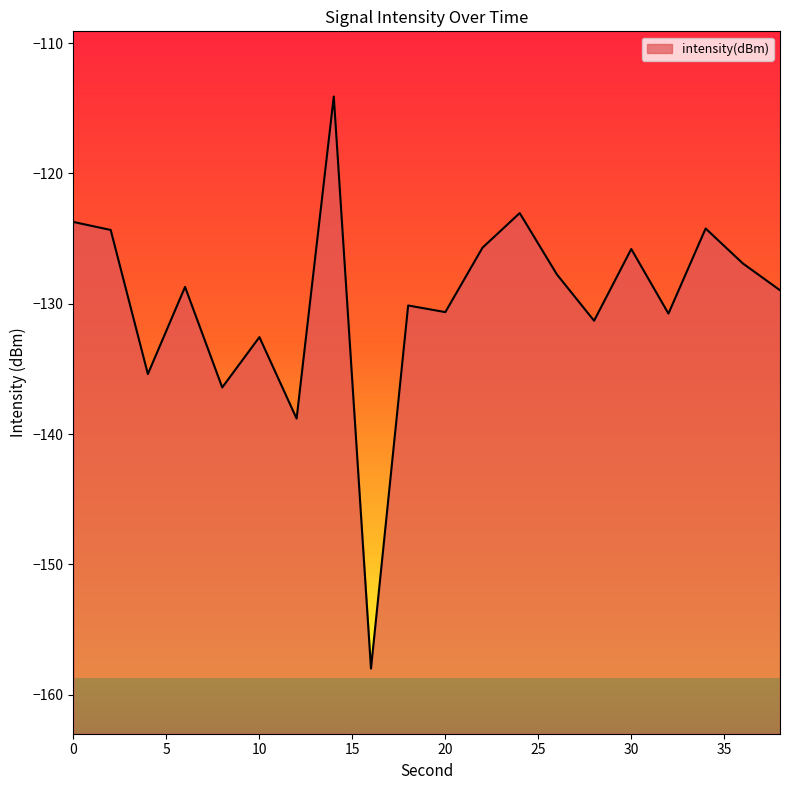

The value at 12 is -138.8. True or false?

True